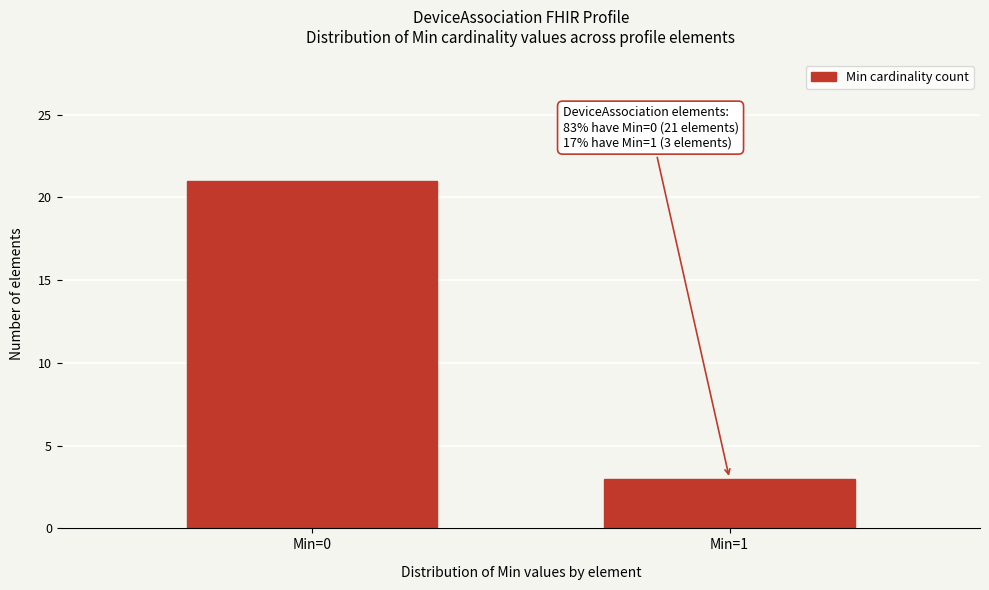

Reading left to right, what are all the values shown in this chart?

Min=0=21	Min=1=3